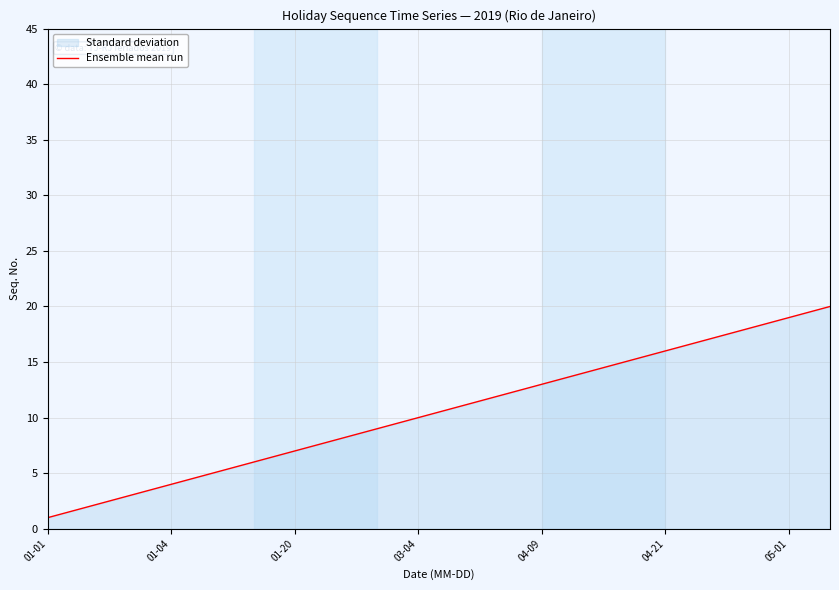

At which category does the chart reach its minimum across all series?

01-01